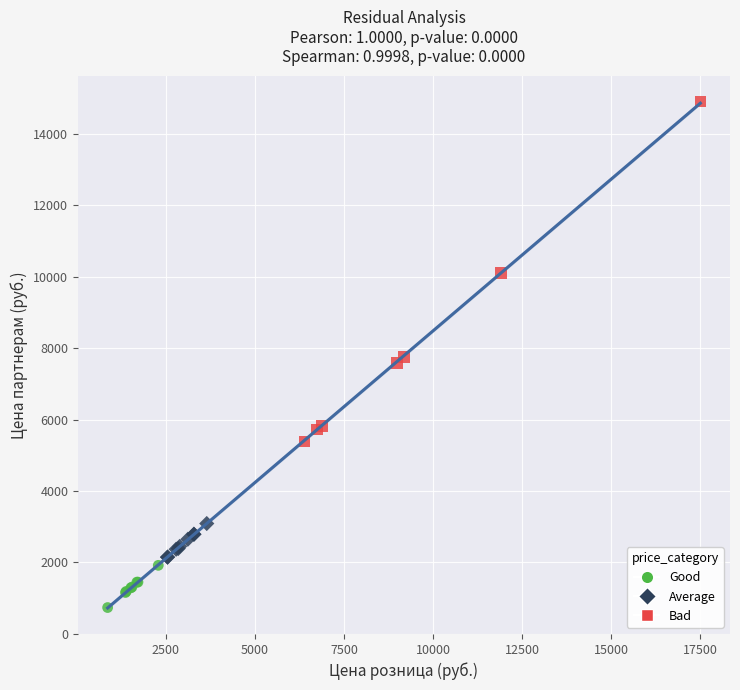

Which series reaches the maximum Y coordinate?

Bad